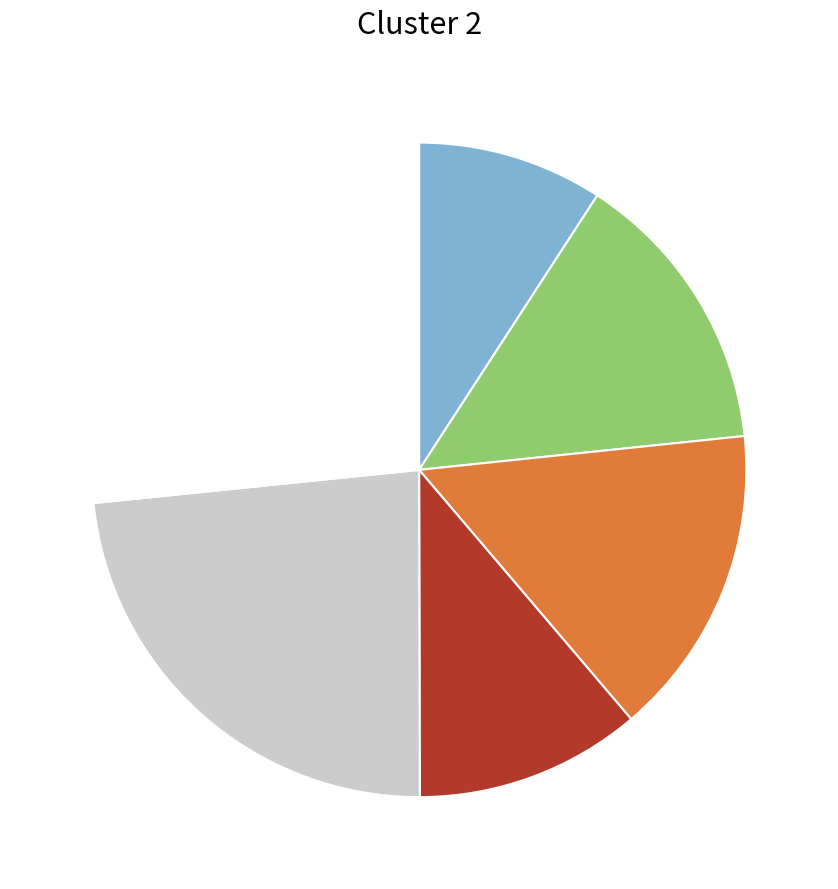

How many segments does this pie chart have?

6